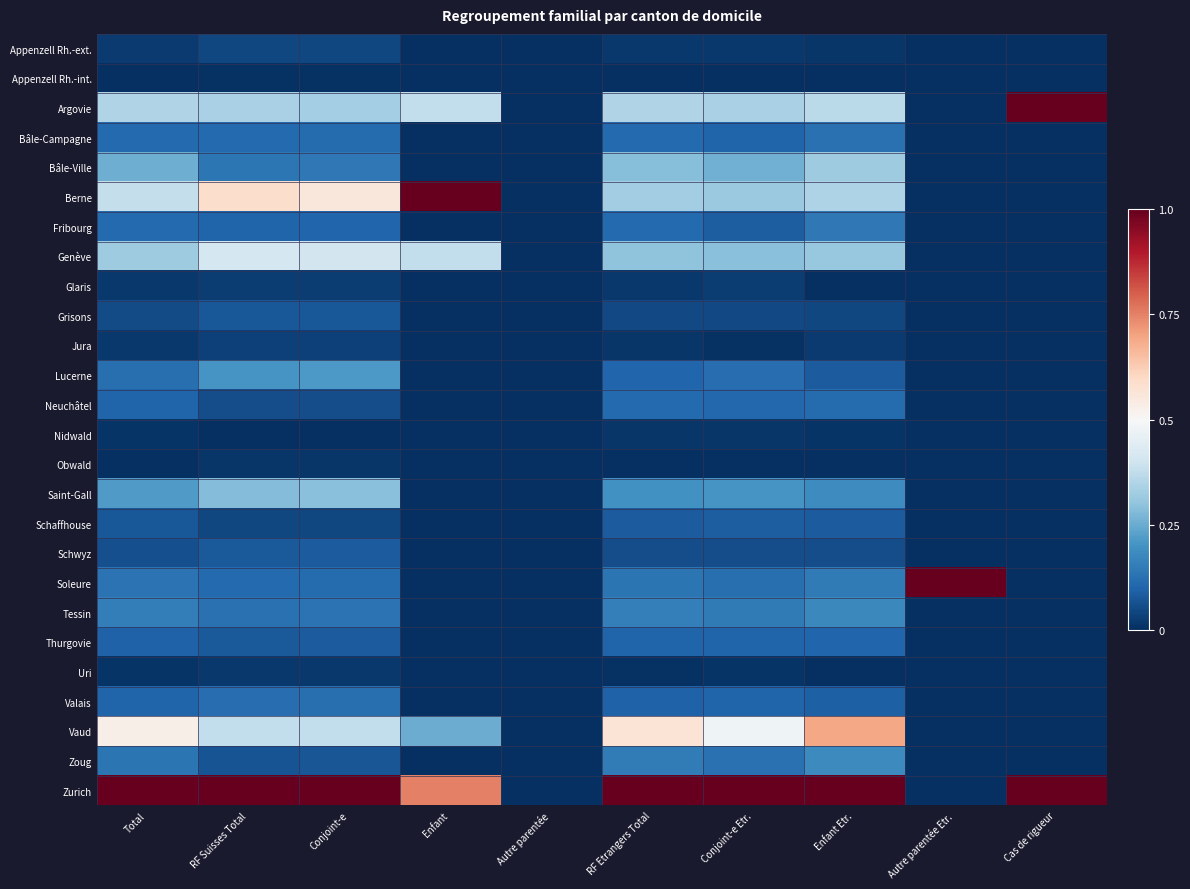

List the series in order of their peak value, lowest first.

Appenzell Rh.-int., Obwald, Nidwald, Uri, Glaris, Jura, Appenzell Rh.-ext., Grisons, Schwyz, Schaffhouse, Thurgovie, Neuchâtel, Valais, Bâle-Campagne, Fribourg, Tessin, Zoug, Lucerne, Saint-Gall, Bâle-Ville, Genève, Vaud, Argovie, Berne, Soleure, Zurich